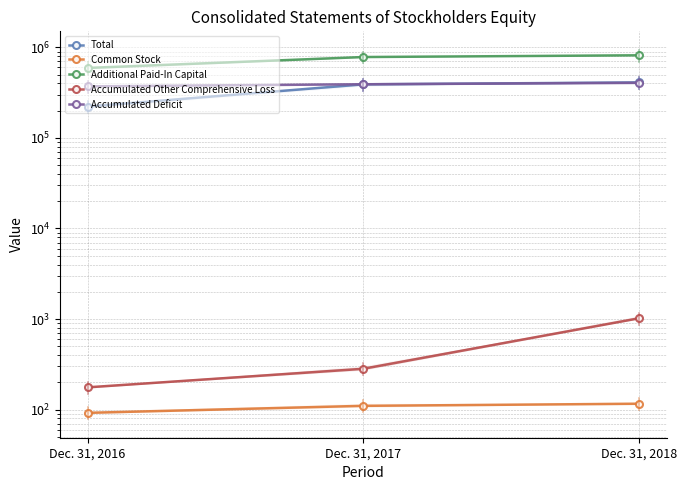

Which series has the widest spread of values?

Additional Paid-In Capital